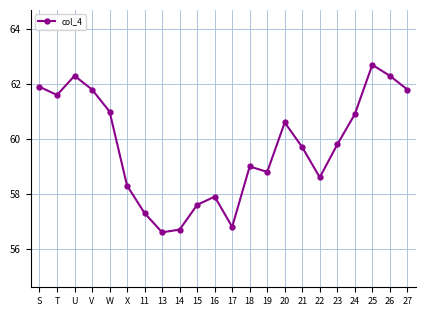

The value at T is 37.1. True or false?

False